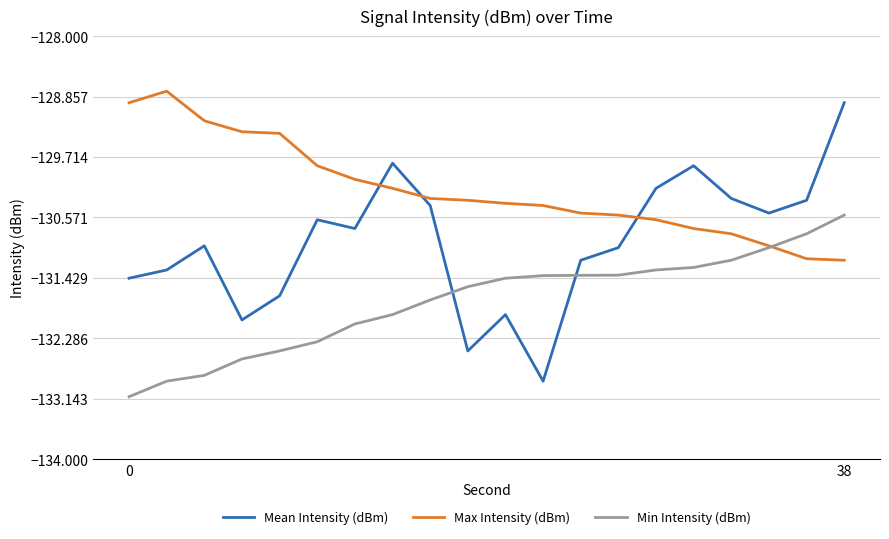

Which series has the largest range (max minus min)?

Mean Intensity (dBm)